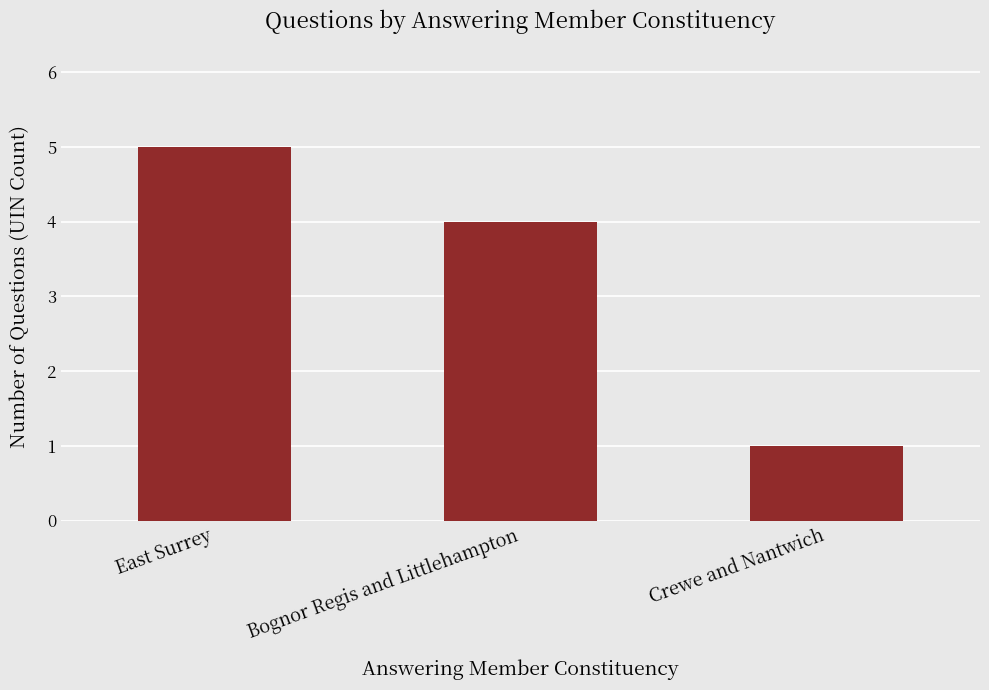

Reading left to right, what are all the values shown in this chart?

East Surrey=5	Bognor Regis and Littlehampton=4	Crewe and Nantwich=1